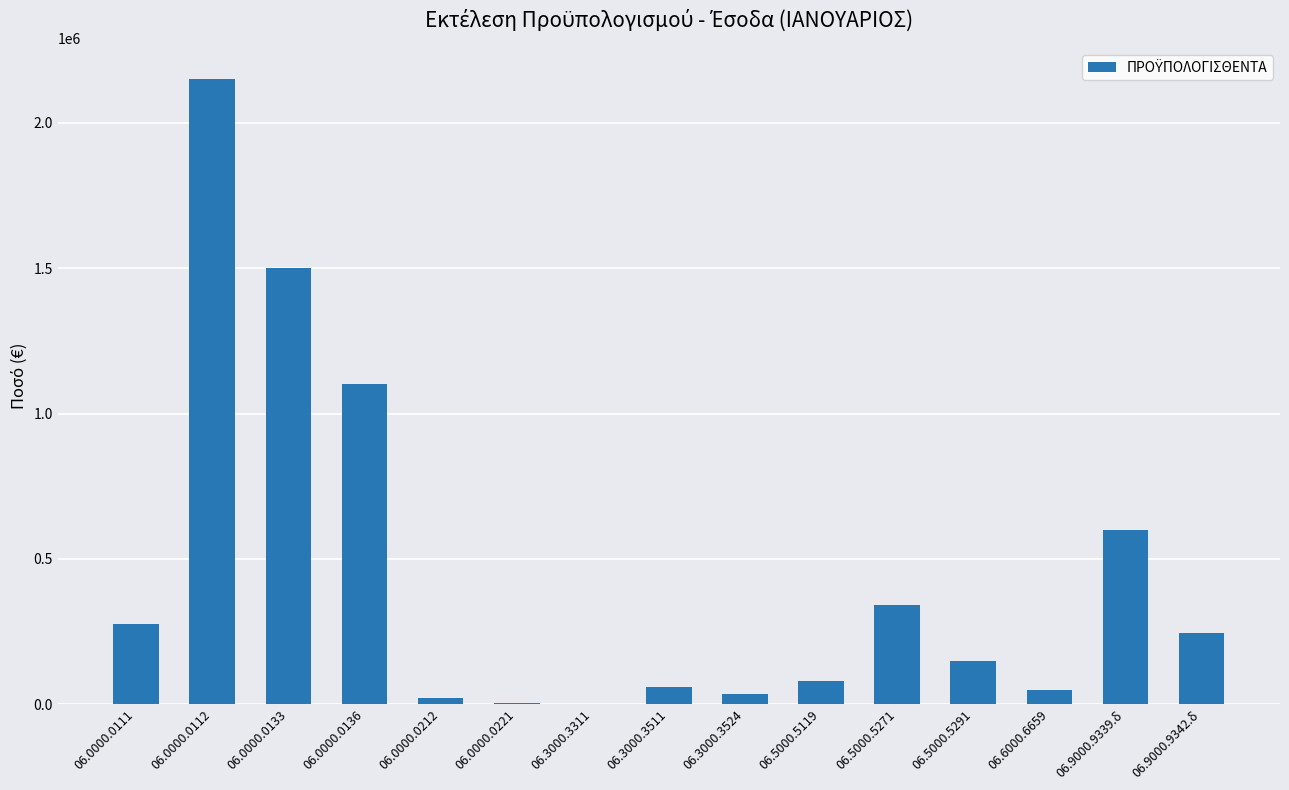

What is the greatest value displayed?

2150000.0